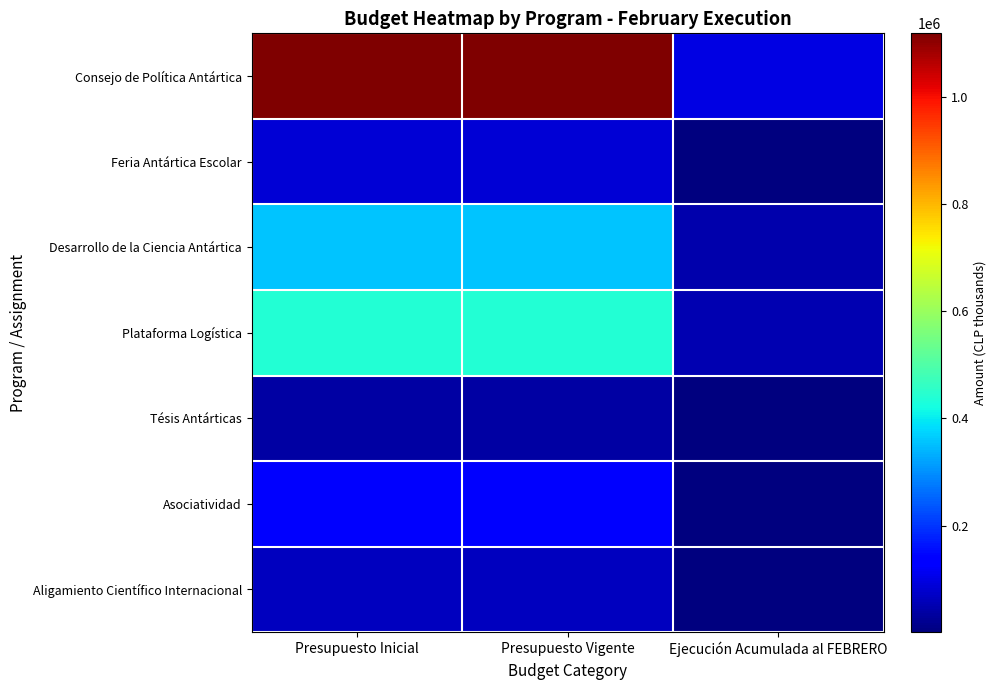

Reading left to right, what are all the values shown in this chart?

Consejo de Política Antártica: Presupuesto Inicial=1118368	Presupuesto Vigente=1118368	Ejecución Acumulada al FEBRERO=97455
Feria Antártica Escolar: Presupuesto Inicial=88239	Presupuesto Vigente=88239	Ejecución Acumulada al FEBRERO=3606
Desarrollo de la Ciencia Antártica: Presupuesto Inicial=354954	Presupuesto Vigente=354954	Ejecución Acumulada al FEBRERO=46825
Plataforma Logística: Presupuesto Inicial=440482	Presupuesto Vigente=440482	Ejecución Acumulada al FEBRERO=49749
Tésis Antárticas: Presupuesto Inicial=37039	Presupuesto Vigente=37039	Ejecución Acumulada al FEBRERO=2000
Asociatividad: Presupuesto Inicial=133494	Presupuesto Vigente=133494	Ejecución Acumulada al FEBRERO=5088
Aligamiento Científico Internacional: Presupuesto Inicial=63098	Presupuesto Vigente=63098	Ejecución Acumulada al FEBRERO=1166